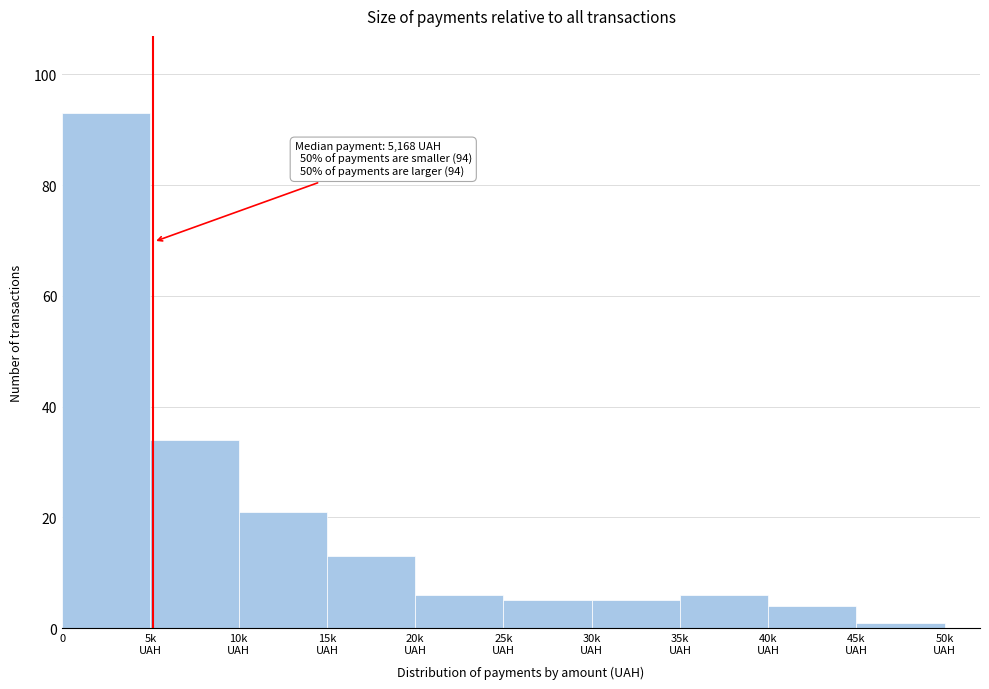

Reading left to right, transcribe all the data shown in this chart.

93	34	21	13	6	5	5	6	4	1